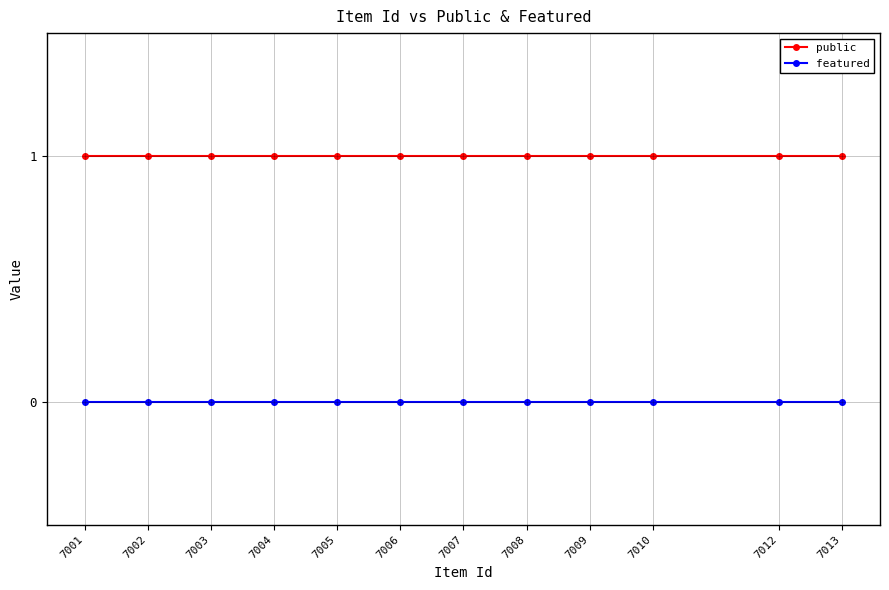

Reading left to right, extract all data points from this chart.

public: 1	1	1	1	1	1	1	1	1	1	1	1
featured: 0	0	0	0	0	0	0	0	0	0	0	0